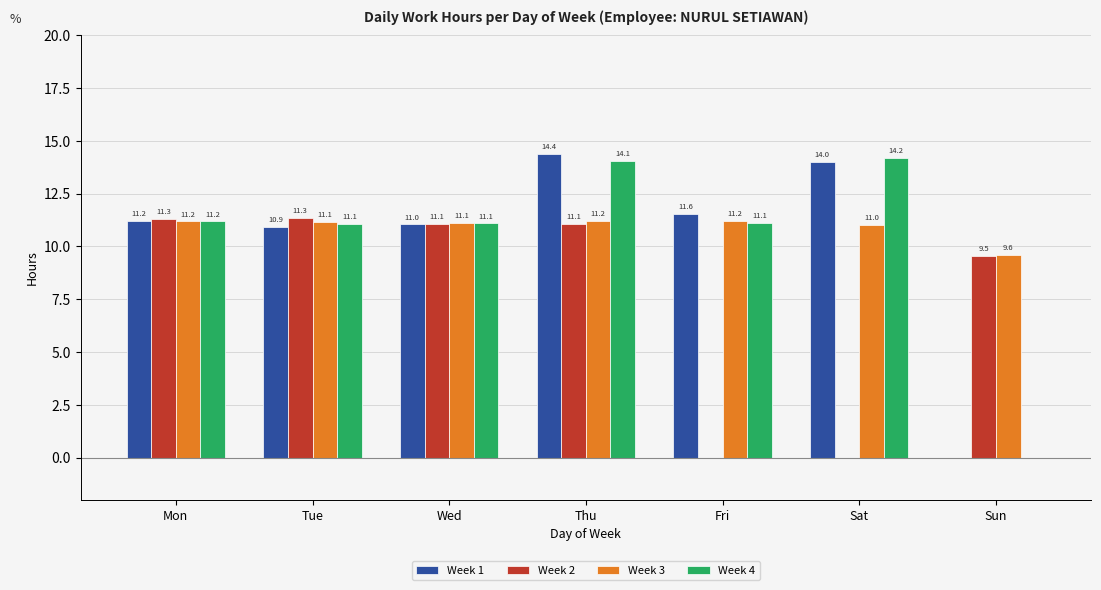

Does the chart contain stacked bars?

No